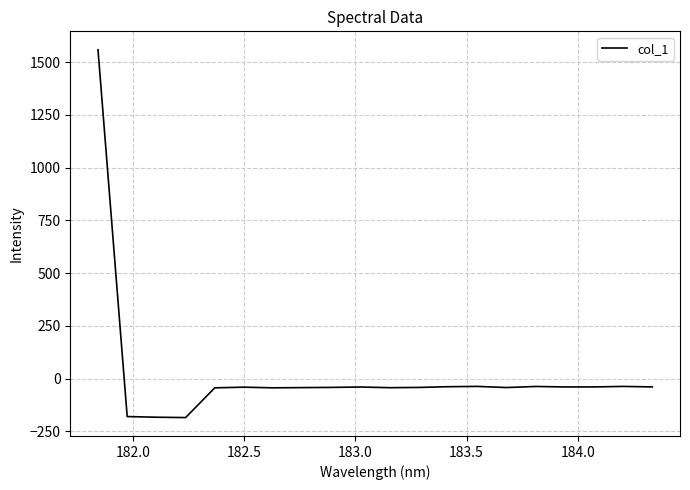

What is the difference between the maximum and minimum values?

1743.5